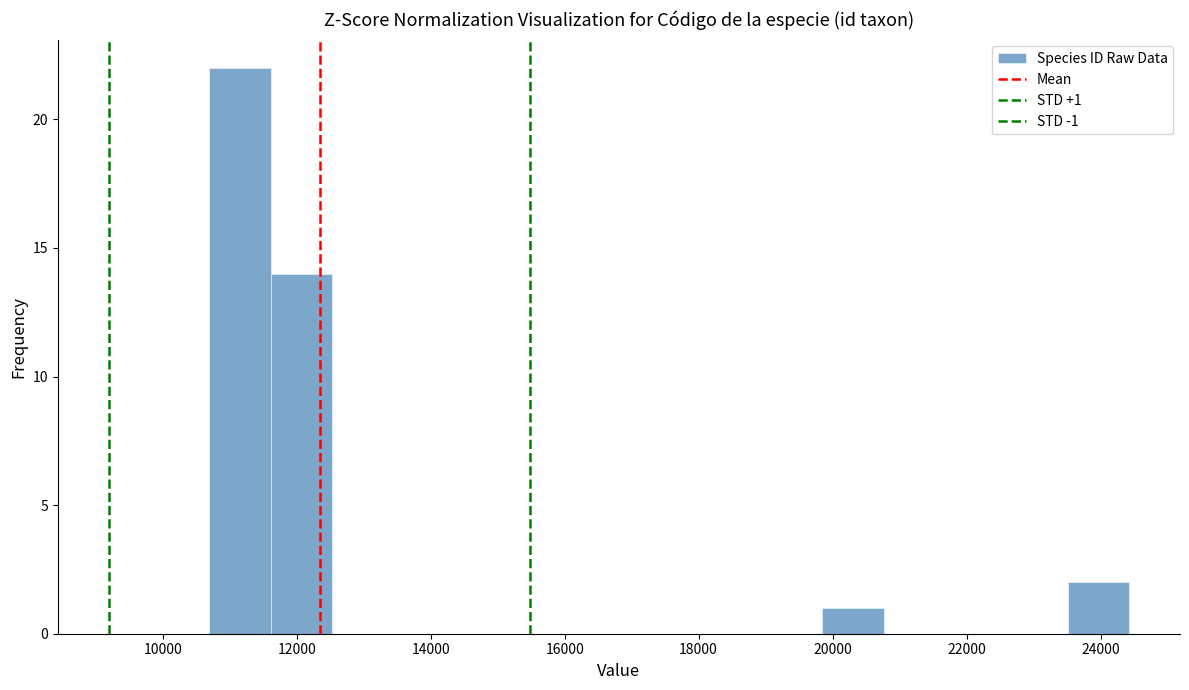

Over which range of the x-axis is the bar tallest?

10600 to 11600